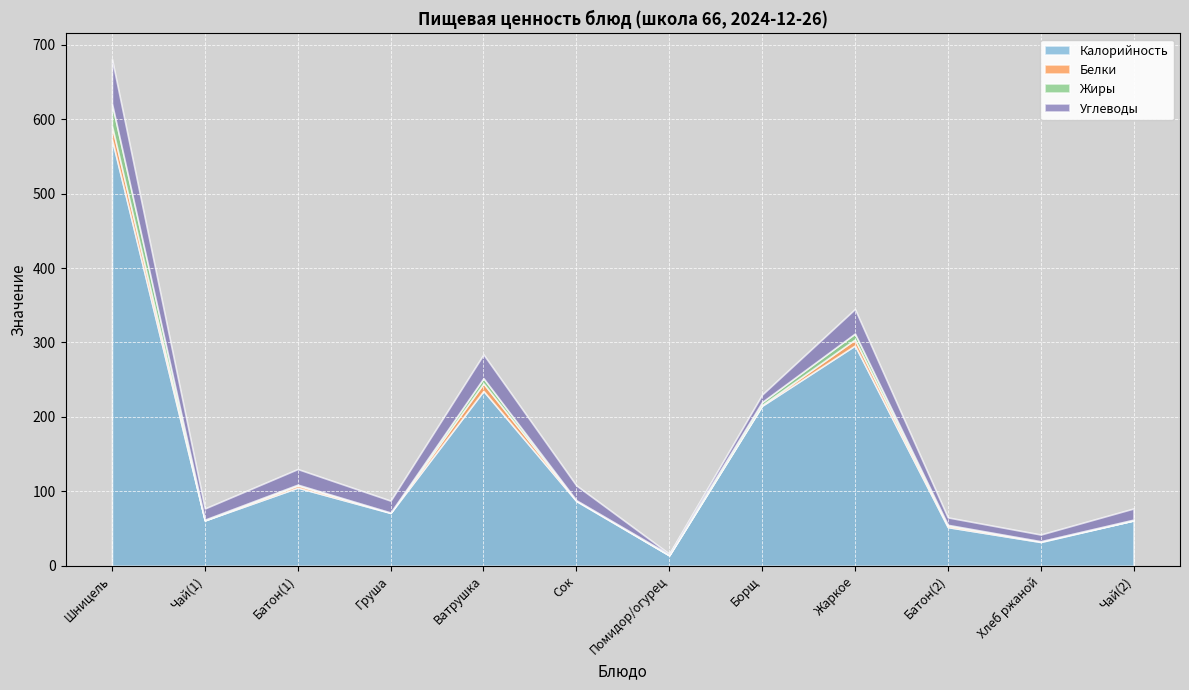

What are all the series names shown in the legend?

Калорийность, Белки, Жиры, Углеводы